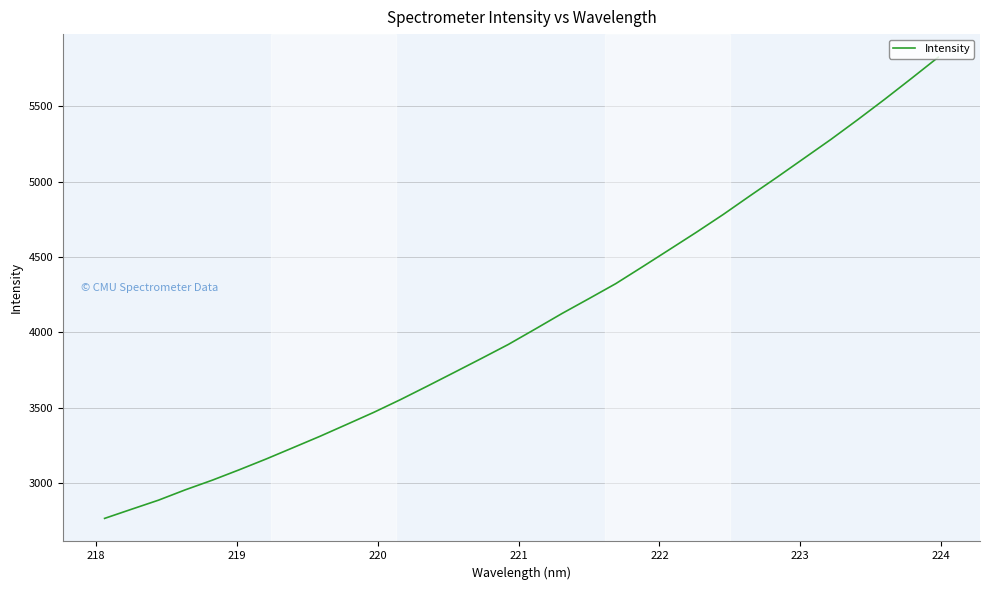

How many values are below 4021?

16